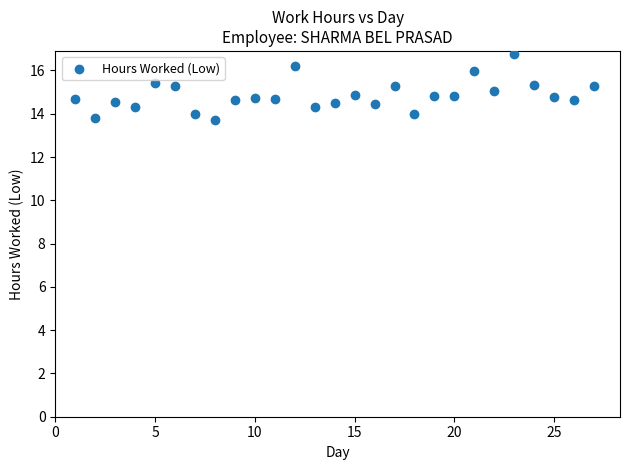

What is the range of X values (max minus min)?

26.0